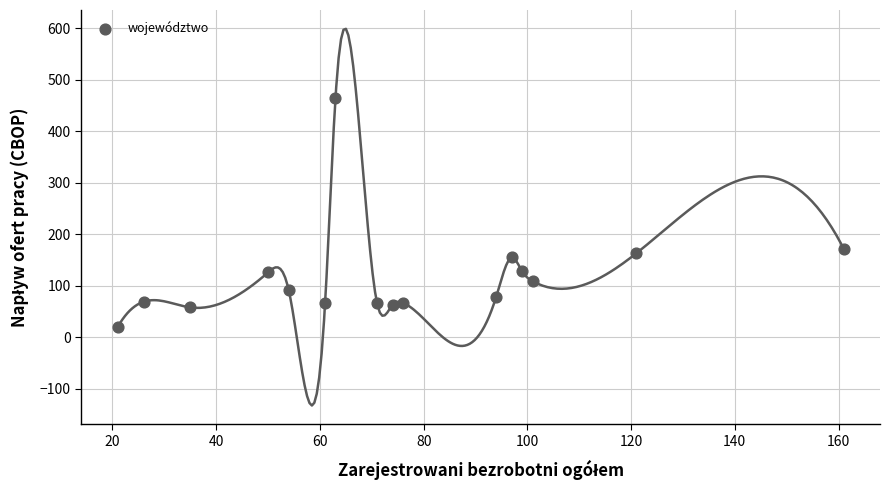

What Y value in the scatter plot is closest to 242?

172